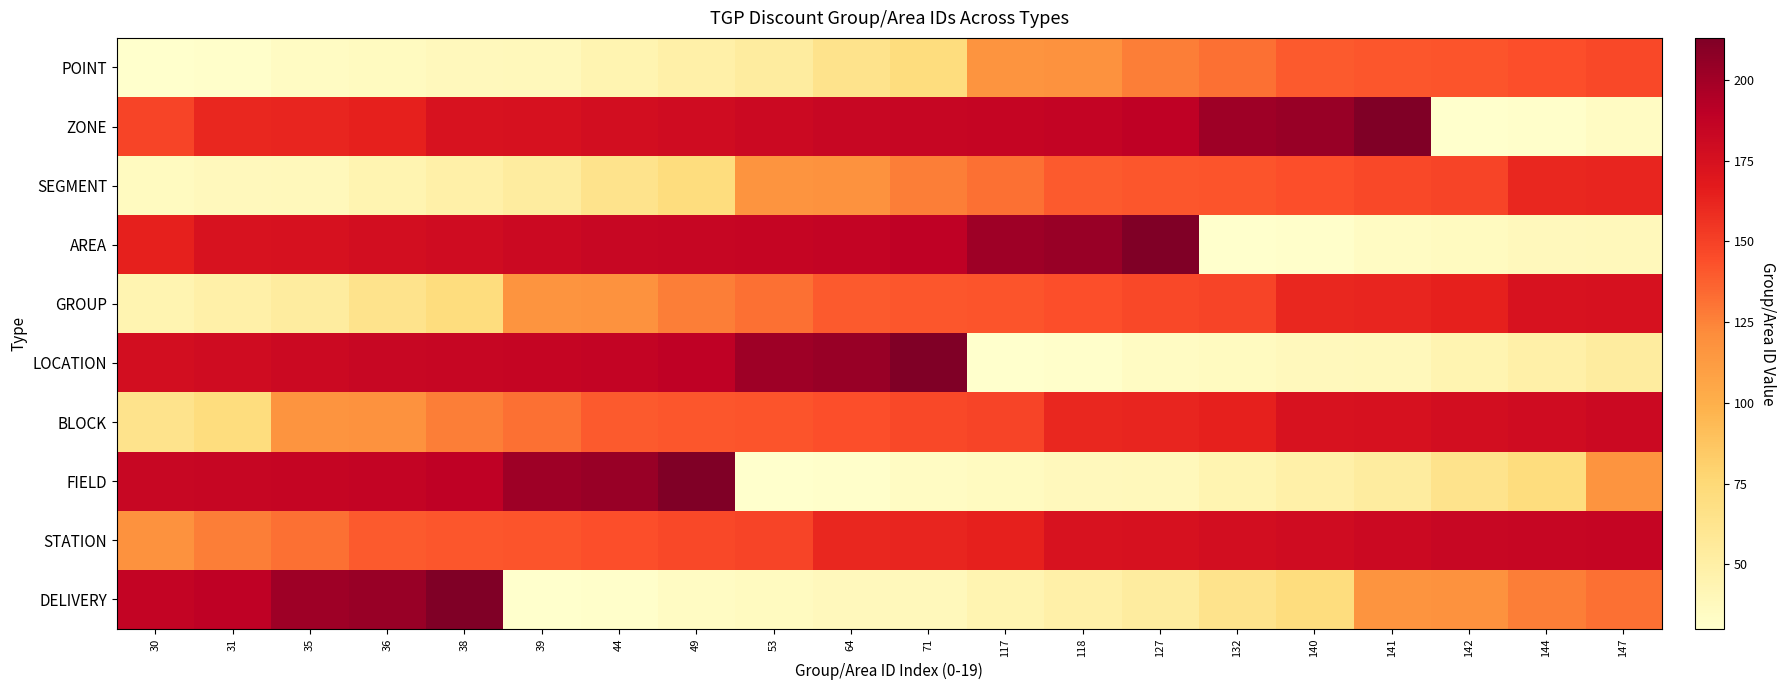

Reading left to right, transcribe all the data shown in this chart.

POINT: 30=30	31=31	35=35	36=36	38=38	39=39	44=44	49=49	53=53	64=64	71=71	117=117	118=118	127=127	132=132	140=140	141=141	142=142	144=144	147=147
ZONE: 30=148	31=161	35=162	36=164	38=174	39=175	44=177	49=179	53=181	64=183	71=184	117=185	118=186	127=188	132=201	140=203	141=213	142=30	144=31	147=35
SEGMENT: 30=36	31=38	35=39	36=44	38=49	39=53	44=64	49=71	53=117	64=118	71=127	117=132	118=140	127=141	132=142	140=144	141=147	142=148	144=161	147=162
AREA: 30=164	31=174	35=175	36=177	38=179	39=181	44=183	49=184	53=185	64=186	71=188	117=201	118=203	127=213	132=30	140=31	141=35	142=36	144=38	147=39
GROUP: 30=44	31=49	35=53	36=64	38=71	39=117	44=118	49=127	53=132	64=140	71=141	117=142	118=144	127=147	132=148	140=161	141=162	142=164	144=174	147=175
LOCATION: 30=177	31=179	35=181	36=183	38=184	39=185	44=186	49=188	53=201	64=203	71=213	117=30	118=31	127=35	132=36	140=38	141=39	142=44	144=49	147=53
BLOCK: 30=64	31=71	35=117	36=118	38=127	39=132	44=140	49=141	53=142	64=144	71=147	117=148	118=161	127=162	132=164	140=174	141=175	142=177	144=179	147=181
FIELD: 30=183	31=184	35=185	36=186	38=188	39=201	44=203	49=213	53=30	64=31	71=35	117=36	118=38	127=39	132=44	140=49	141=53	142=64	144=71	147=117
STATION: 30=118	31=127	35=132	36=140	38=141	39=142	44=144	49=147	53=148	64=161	71=162	117=164	118=174	127=175	132=177	140=179	141=181	142=183	144=184	147=185
DELIVERY: 30=186	31=188	35=201	36=203	38=213	39=30	44=31	49=35	53=36	64=38	71=39	117=44	118=49	127=53	132=64	140=71	141=117	142=118	144=127	147=132